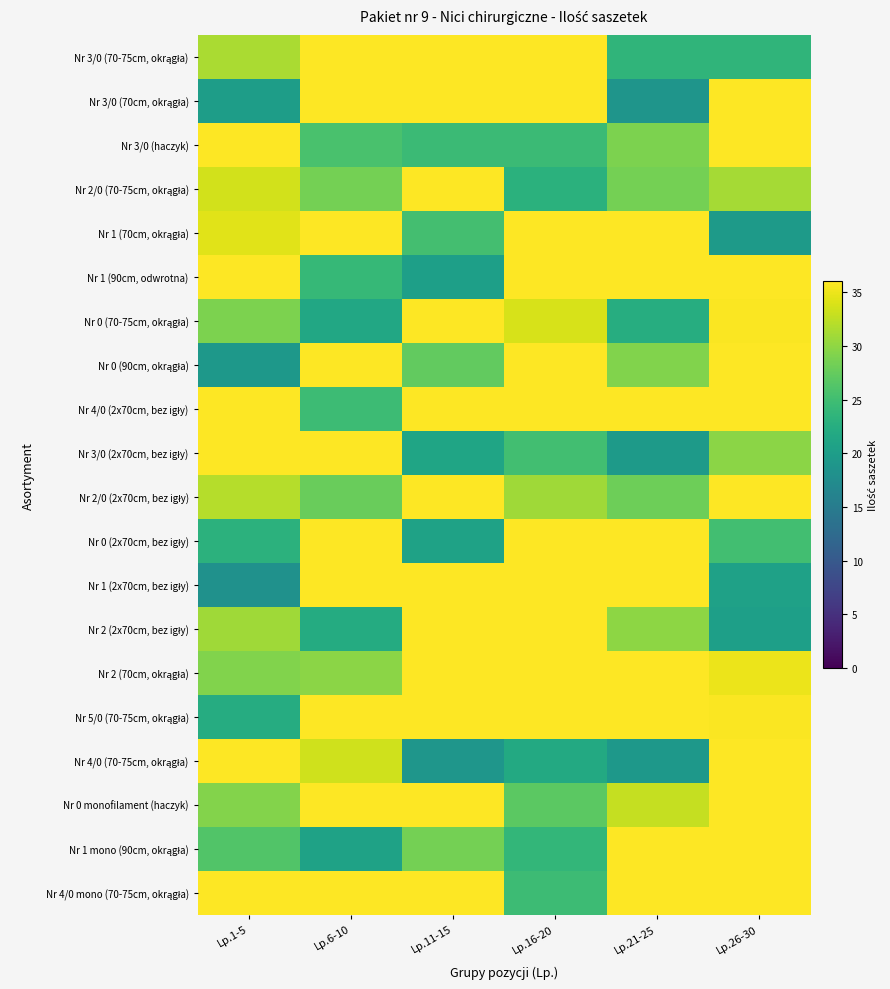

Rank the series at Lp.11-15 from highest to lowest value.

Nr 3/0 (70-75cm, okrągła), Nr 3/0 (70cm, okrągła), Nr 2/0 (70-75cm, okrągła), Nr 0 (70-75cm, okrągła), Nr 4/0 (2x70cm, bez igły), Nr 2/0 (2x70cm, bez igły), Nr 1 (2x70cm, bez igły), Nr 2 (2x70cm, bez igły), Nr 2 (70cm, okrągła), Nr 5/0 (70-75cm, okrągła), Nr 0 monofilament (haczyk), Nr 4/0 mono (70-75cm, okrągła), Nr 1 mono (90cm, okrągła), Nr 0 (90cm, okrągła), Nr 1 (70cm, okrągła), Nr 3/0 (haczyk), Nr 3/0 (2x70cm, bez igły), Nr 0 (2x70cm, bez igły), Nr 1 (90cm, odwrotna), Nr 4/0 (70-75cm, okrągła)